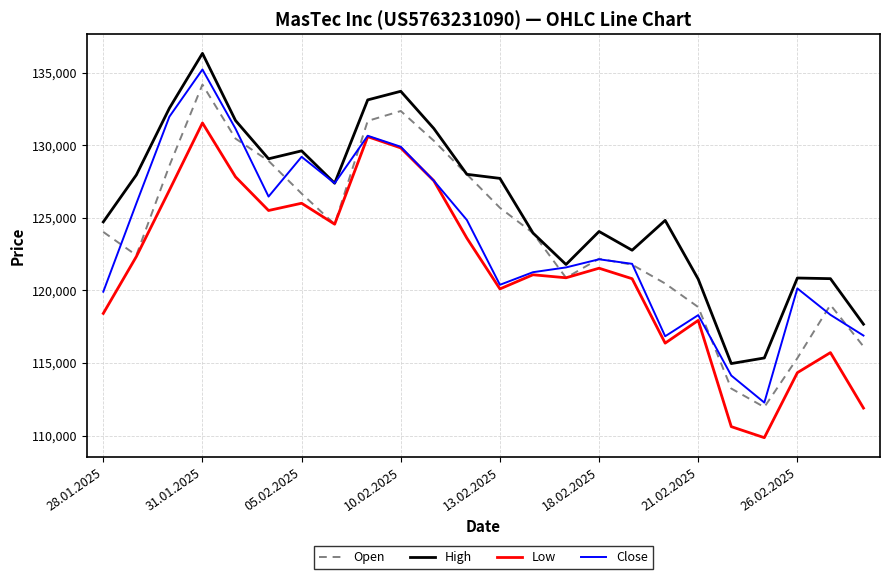

True or false: High and Low intersect in this chart.

False